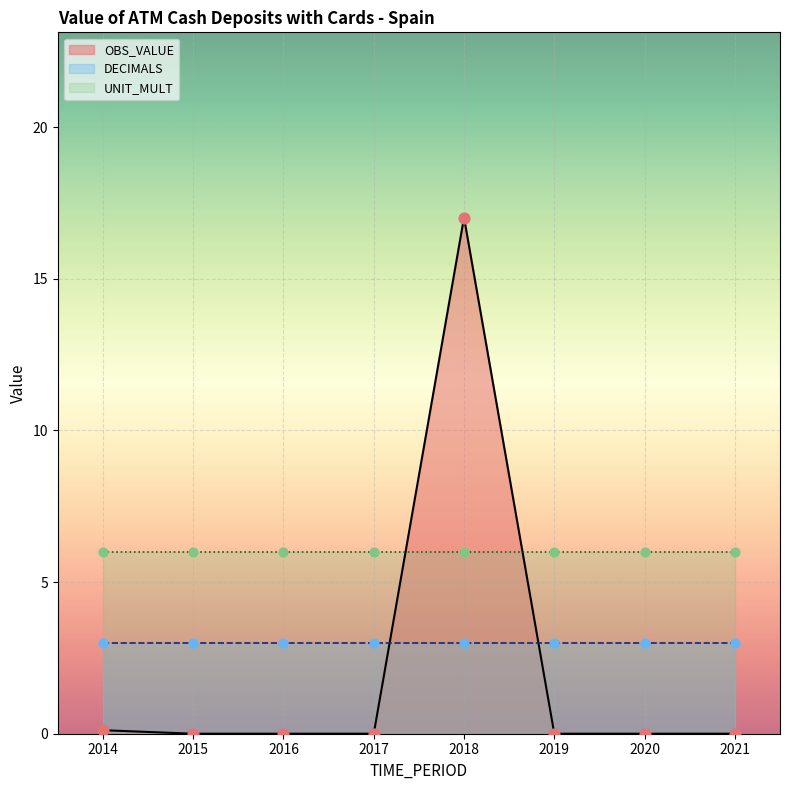

Which series has the largest Y range (max minus min)?

OBS_VALUE